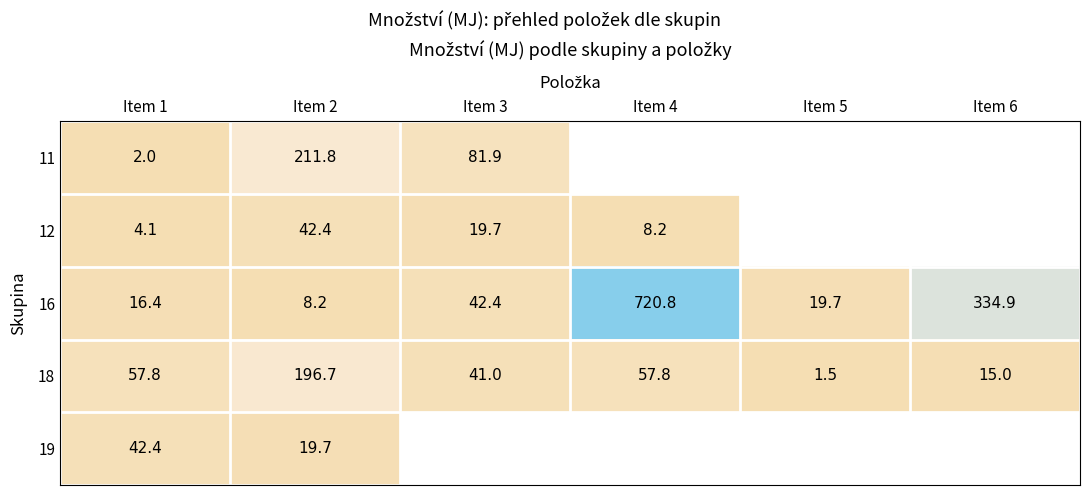

What is the maximum value for 16?

720.8